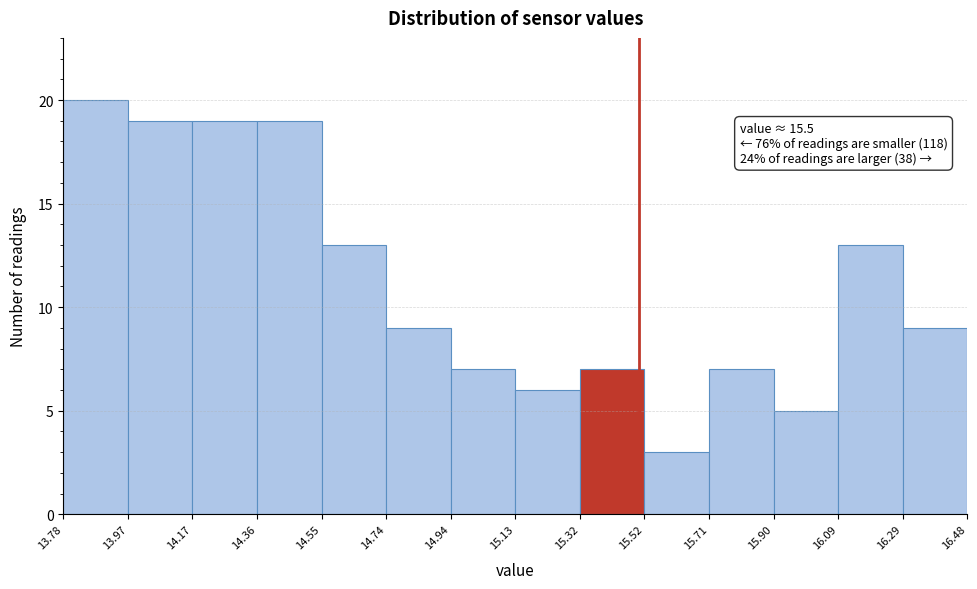

Which range on the x-axis has the tallest bar?

13.78 to 13.97